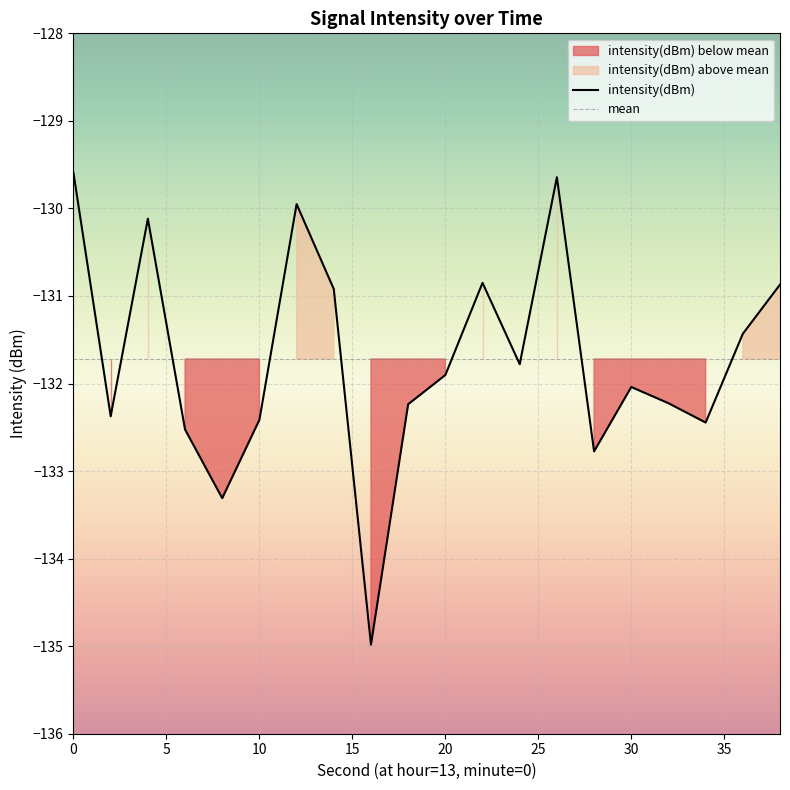

Between 10 and 12, which is larger?

12